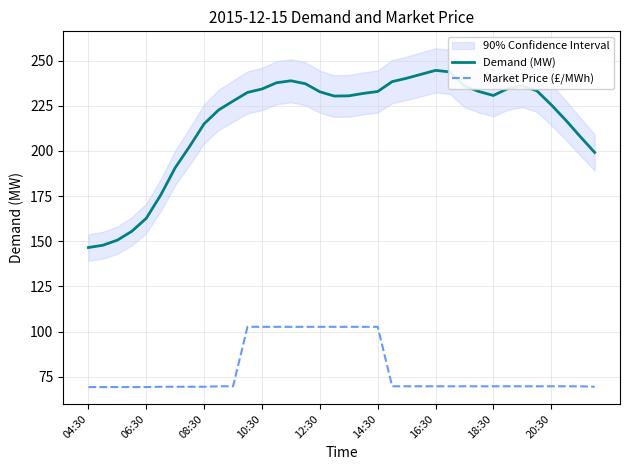

What is the highest value of the Demand (MW) series?

244.6